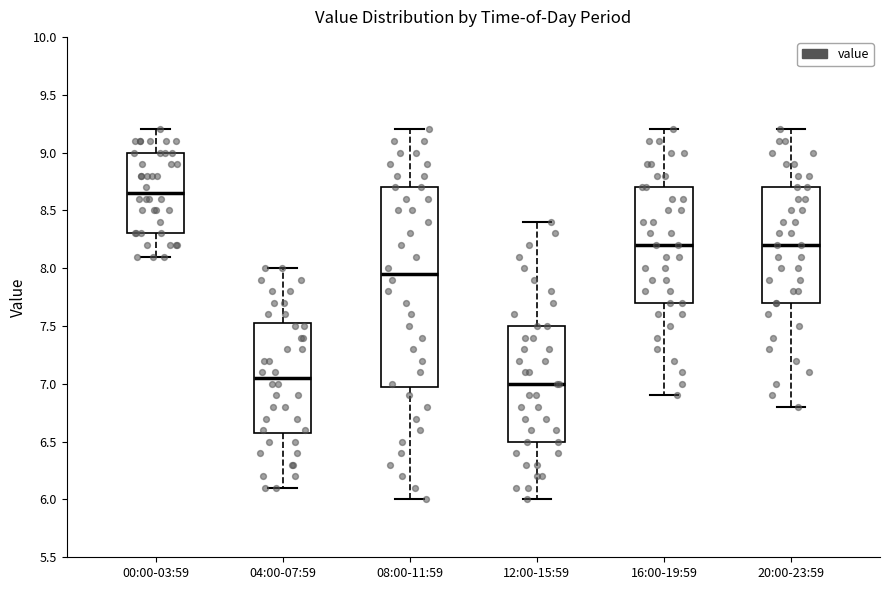

Where is the upper edge of the box for 12:00-15:59 on the y-axis? The values are not printed on the chart, so give them approximately, as read against the axis.

7.50